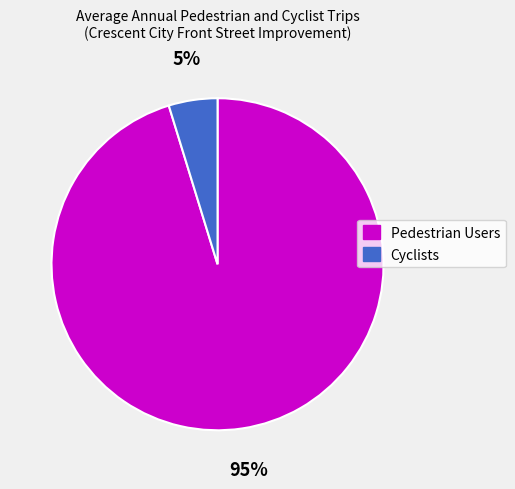

To the nearest percent, what portion does Pedestrian Users represent?

95%